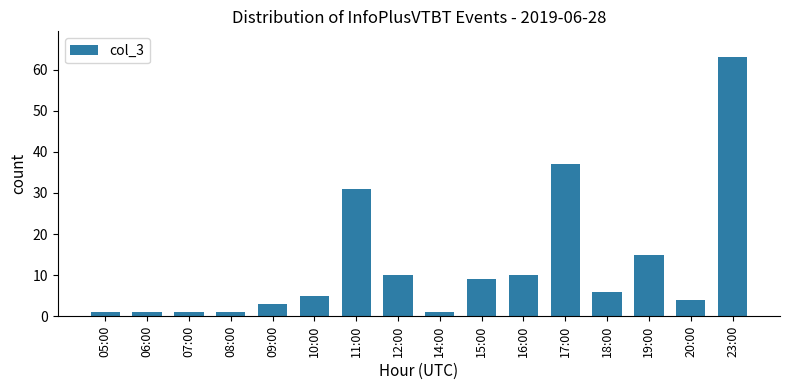

Reading right to left, list all the values displayed in this chart.

23:00=63	20:00=4	19:00=15	18:00=6	17:00=37	16:00=10	15:00=9	14:00=1	12:00=10	11:00=31	10:00=5	09:00=3	08:00=1	07:00=1	06:00=1	05:00=1